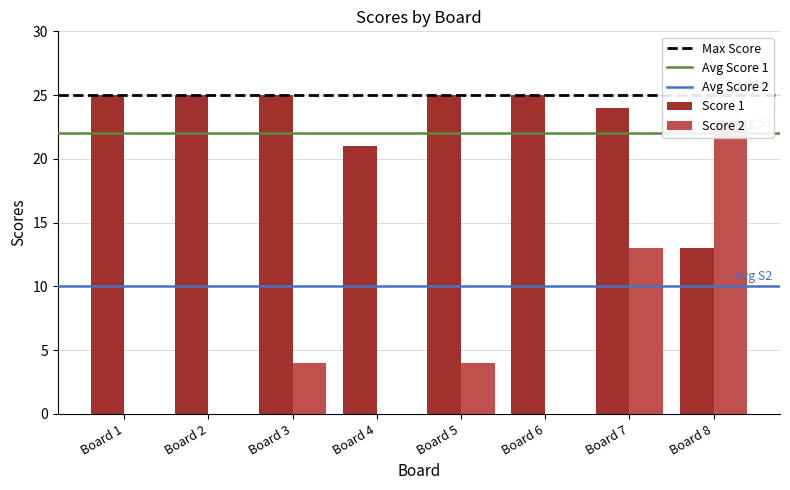

Which category has the highest value in the Score 2 series?

Board 8